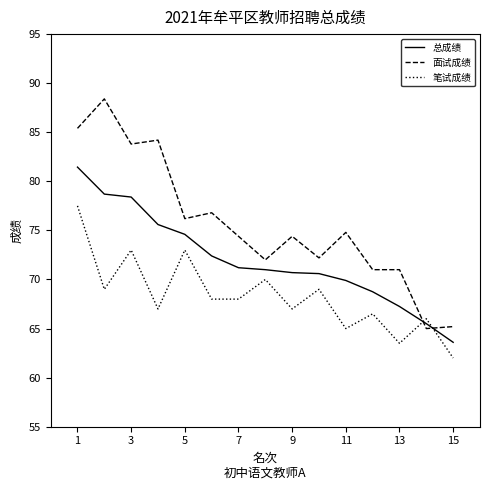

Which series has the largest range (max minus min)?

面试成绩